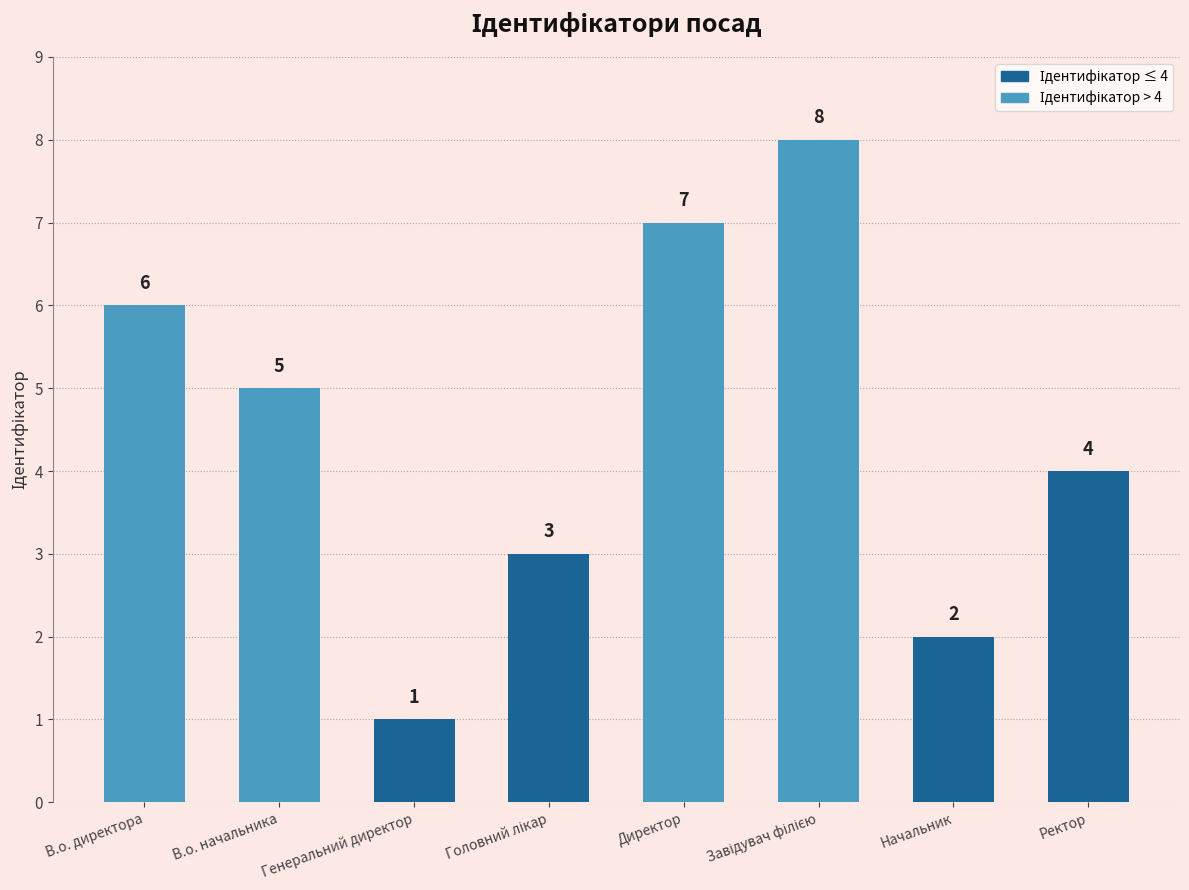

Where does the data first go above 5?

В.о. директора